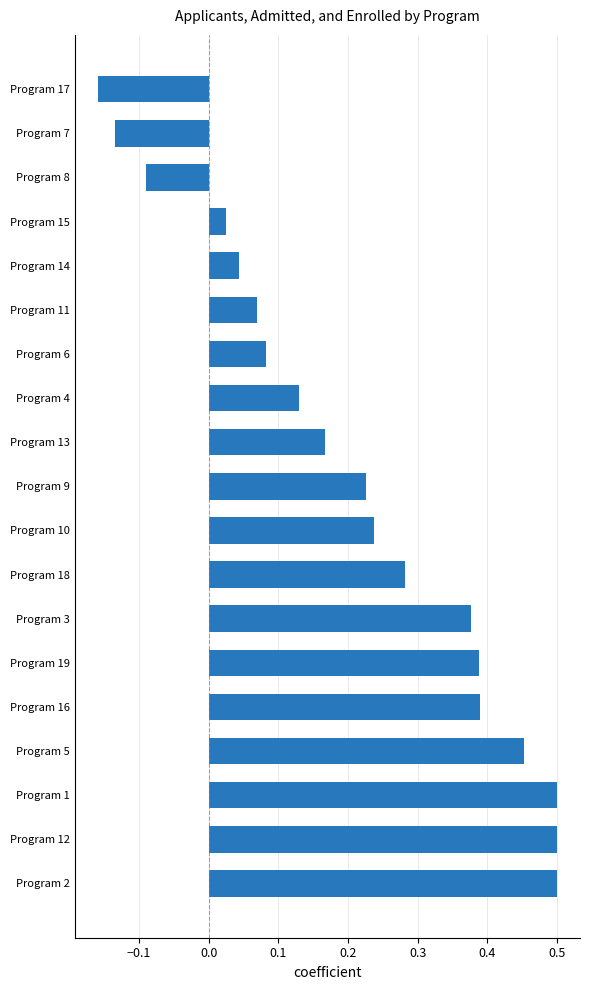

Where is the data nearest to the value 0?

Program 15